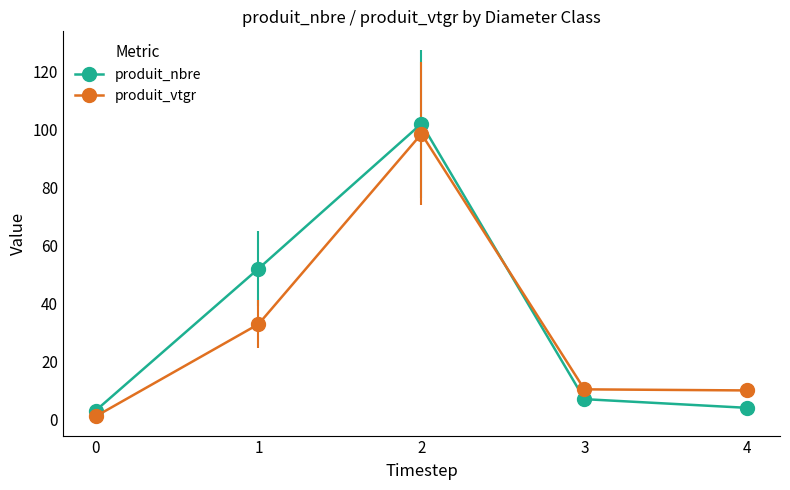

Where do produit_nbre and produit_vtgr first cross each other?

2 and 3